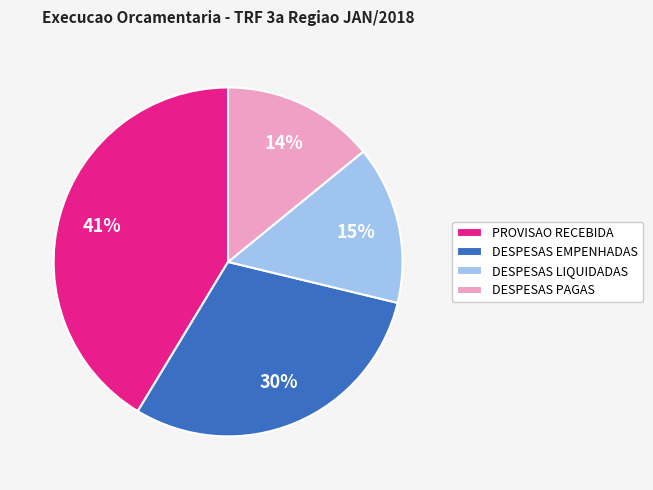

To the nearest percent, what percentage of the pie is DESPESAS LIQUIDADAS?

15%